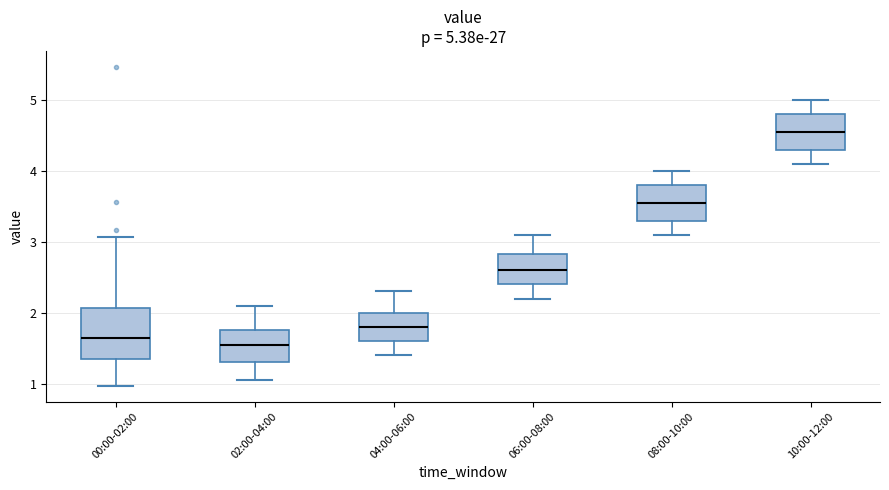

Comparing the boxes themselves (not the whiskers), which one is the tallest?

00:00-02:00